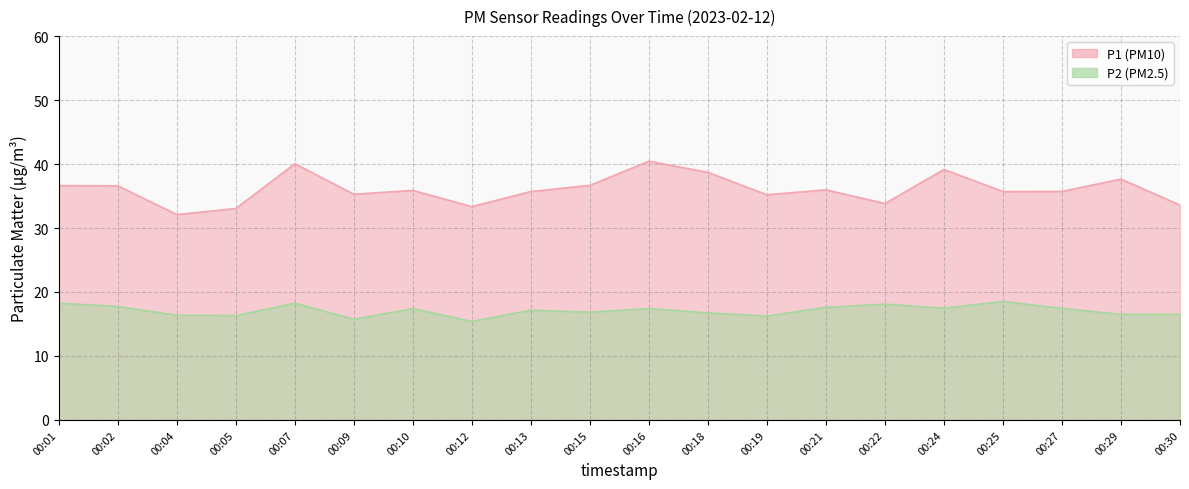

Reading right to left, transcribe all the data shown in this chart.

P1: 33.6	37.6	35.7	35.7	39.1	33.8	36.0	35.2	38.7	40.5	36.7	35.7	33.4	35.9	35.3	40.0	33.0	32.1	36.6	36.6
P2: 16.5	16.5	17.4	18.5	17.5	18.1	17.6	16.2	16.7	17.4	16.9	17.1	15.4	17.4	15.8	18.2	16.3	16.4	17.7	18.2